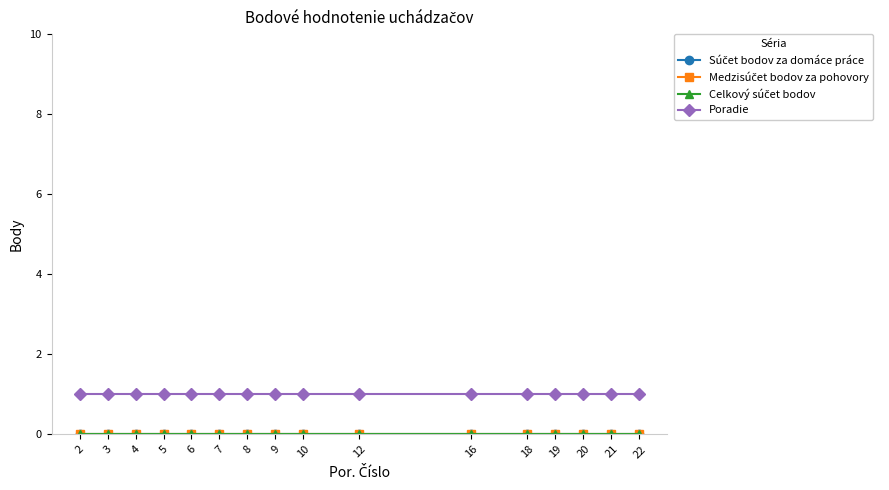

Does the chart have visible grid lines?

No